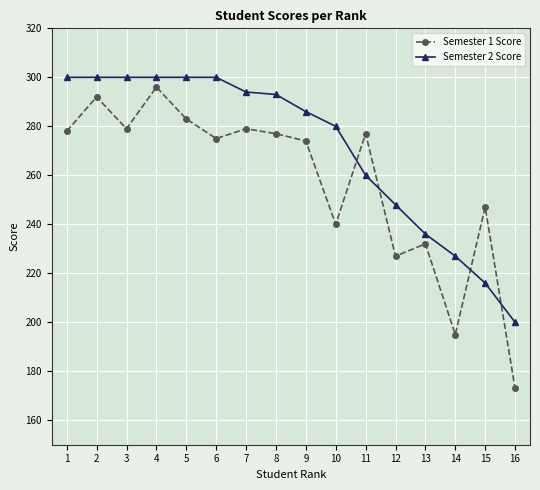

At how many categories does at least one series exceed 194?

16